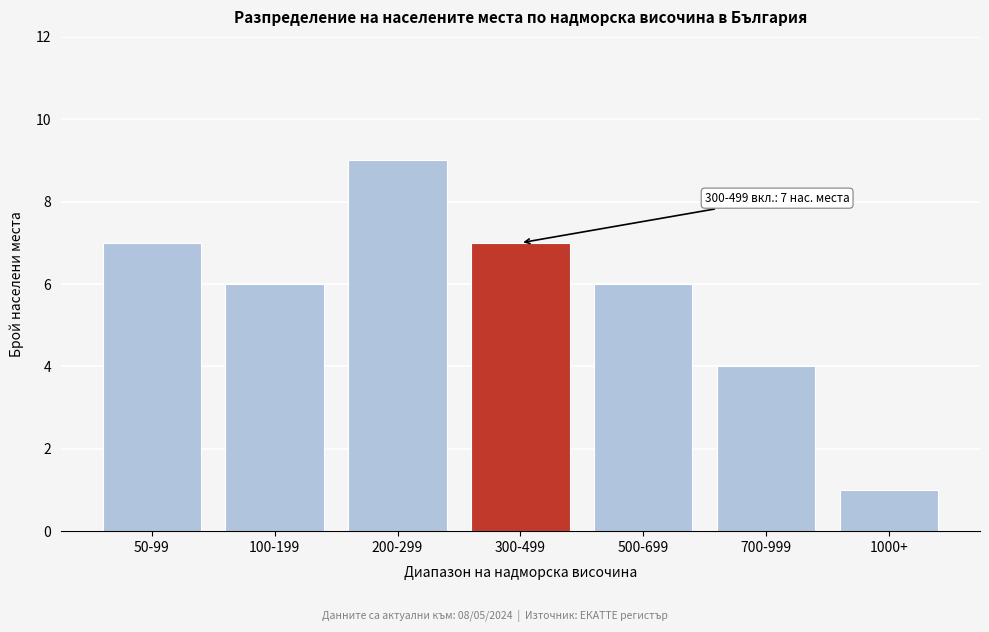

Reading right to left, list all the values displayed in this chart.

1000+=1	700-999=4	500-699=6	300-499=7	200-299=9	100-199=6	50-99=7